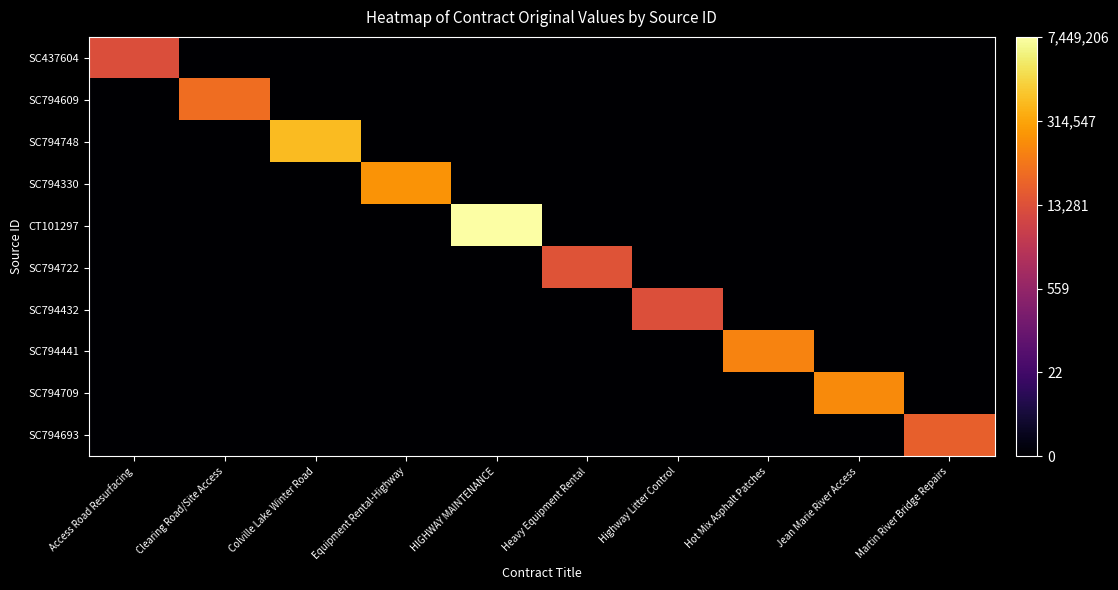

At which category is the sum across all series the highest?

HIGHWAY MAINTENANCE